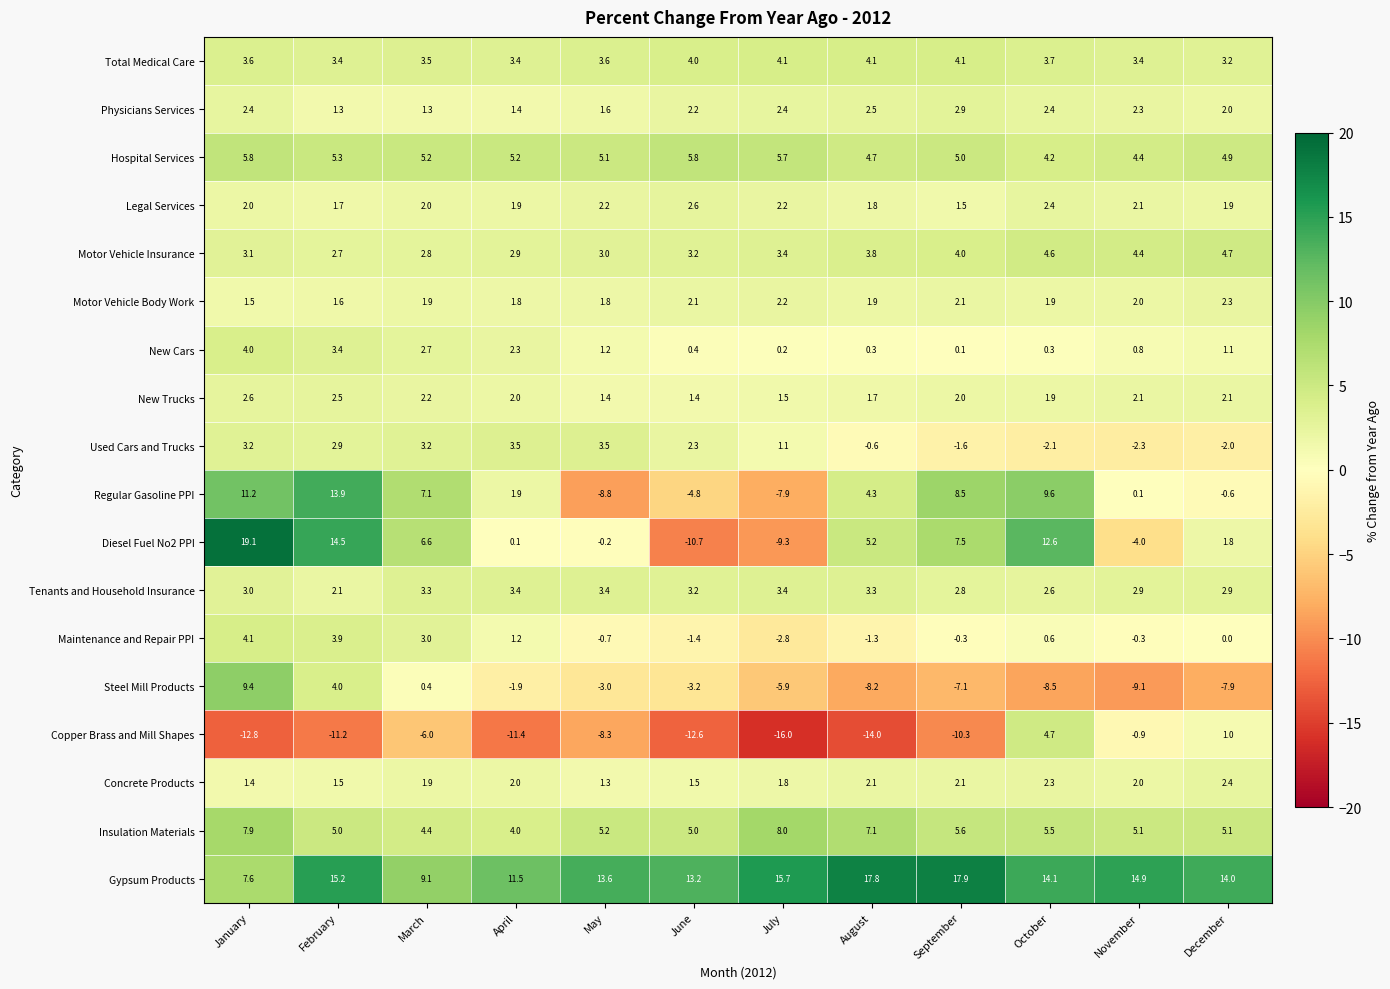

Which series has the largest range (max minus min)?

Diesel Fuel No2 PPI